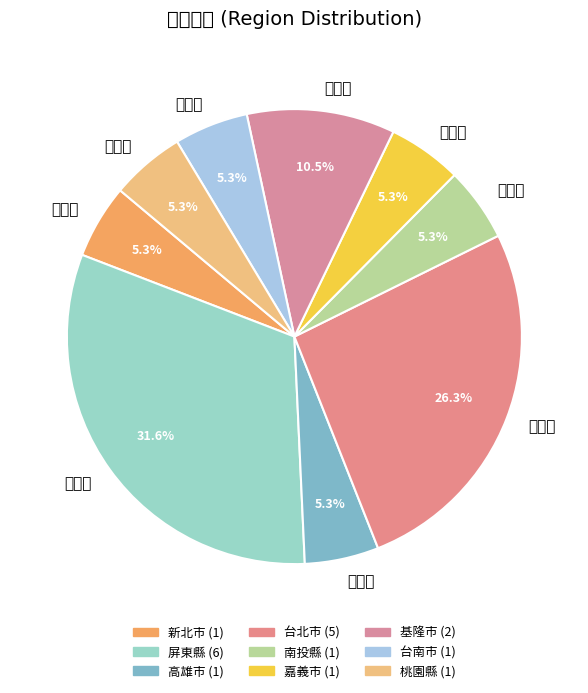

Does 新北市 represent more than half of the total?

No